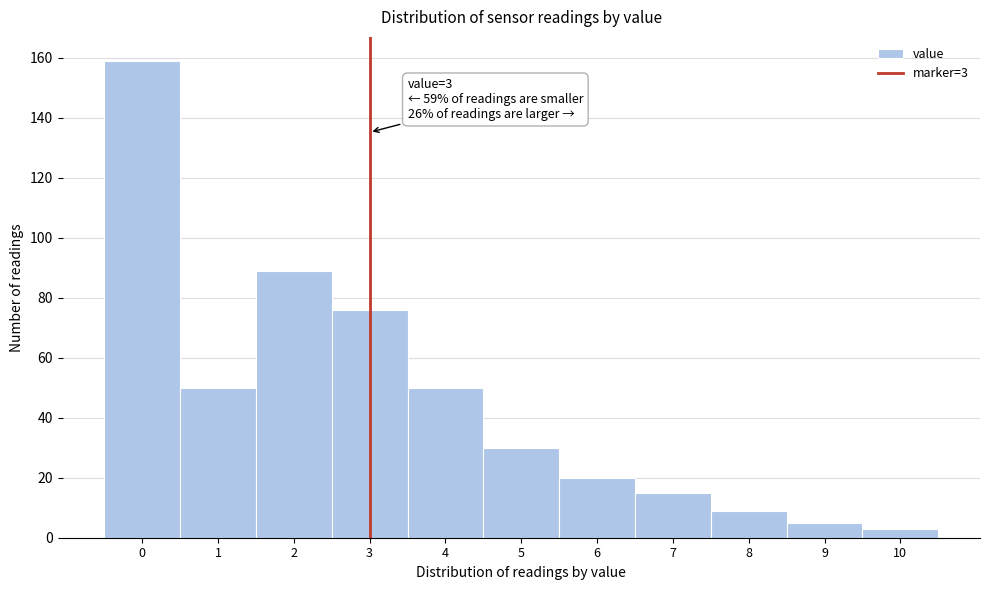

Which range on the x-axis has the tallest bar?

-0.5 to 0.5